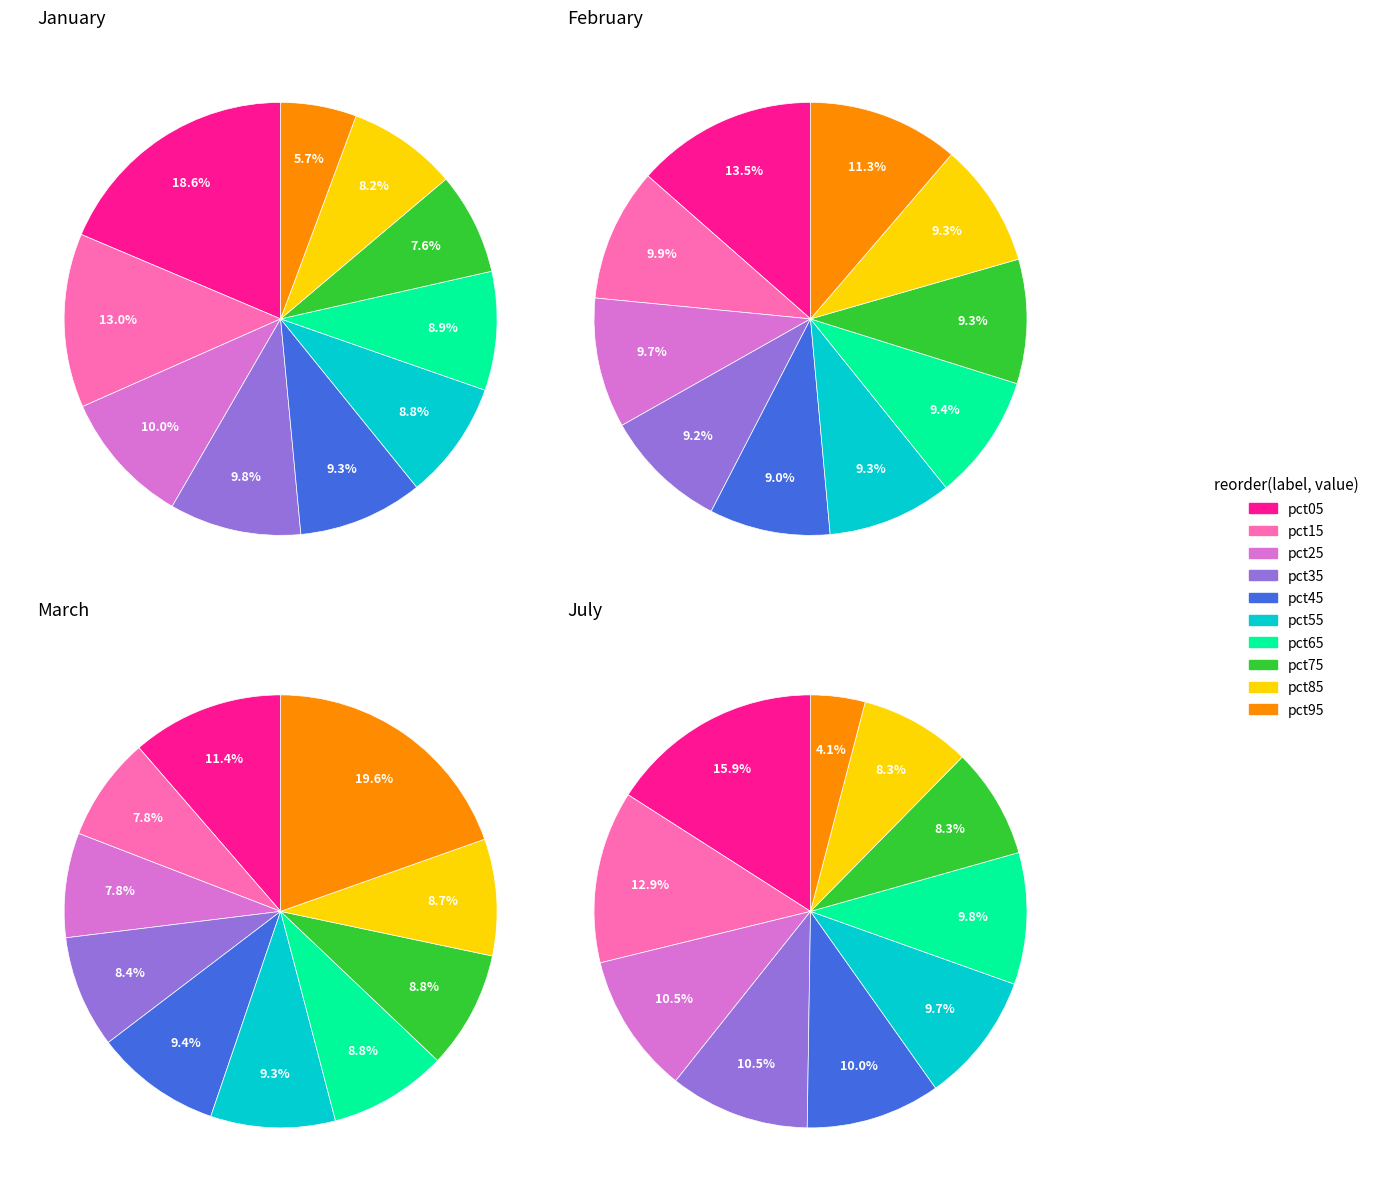

What percentage is the pct15 slice, to the nearest percent?

8%